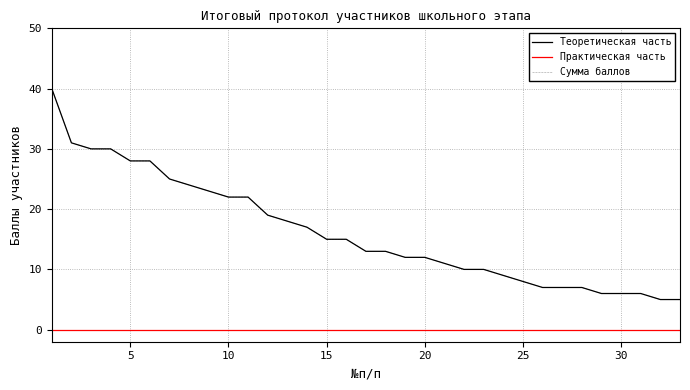

At how many categories does at least one series exceed 8?

24